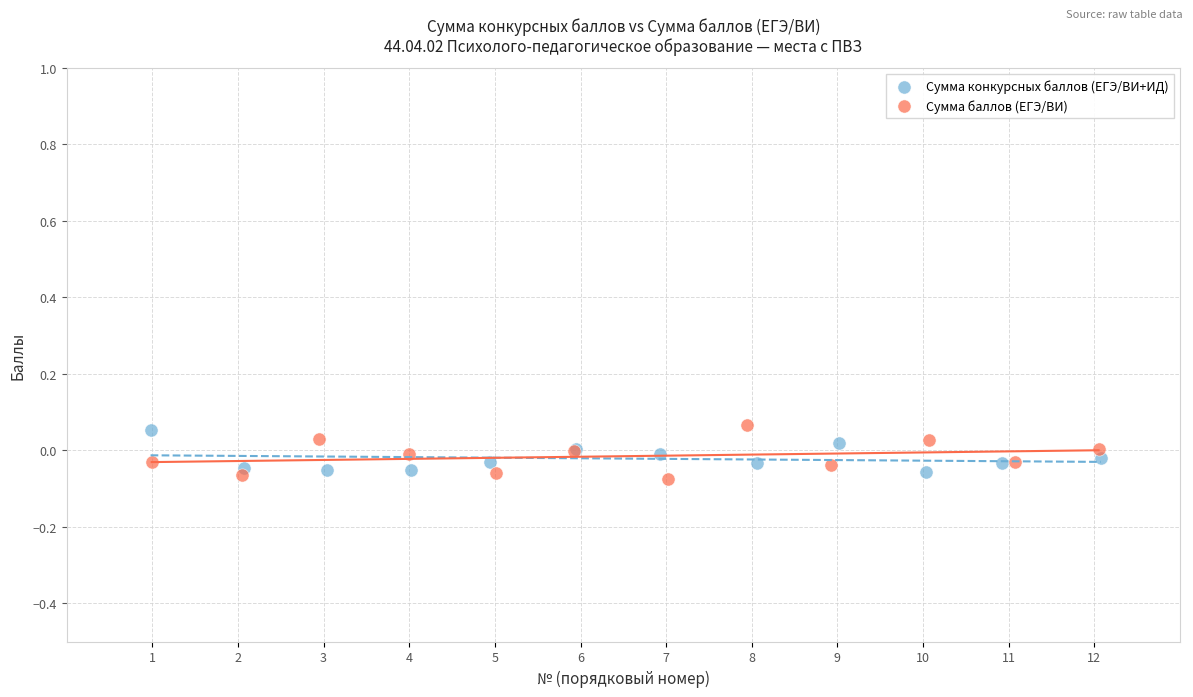

Which series contains the lowest Y value?

Сумма баллов (ЕГЭ/ВИ)